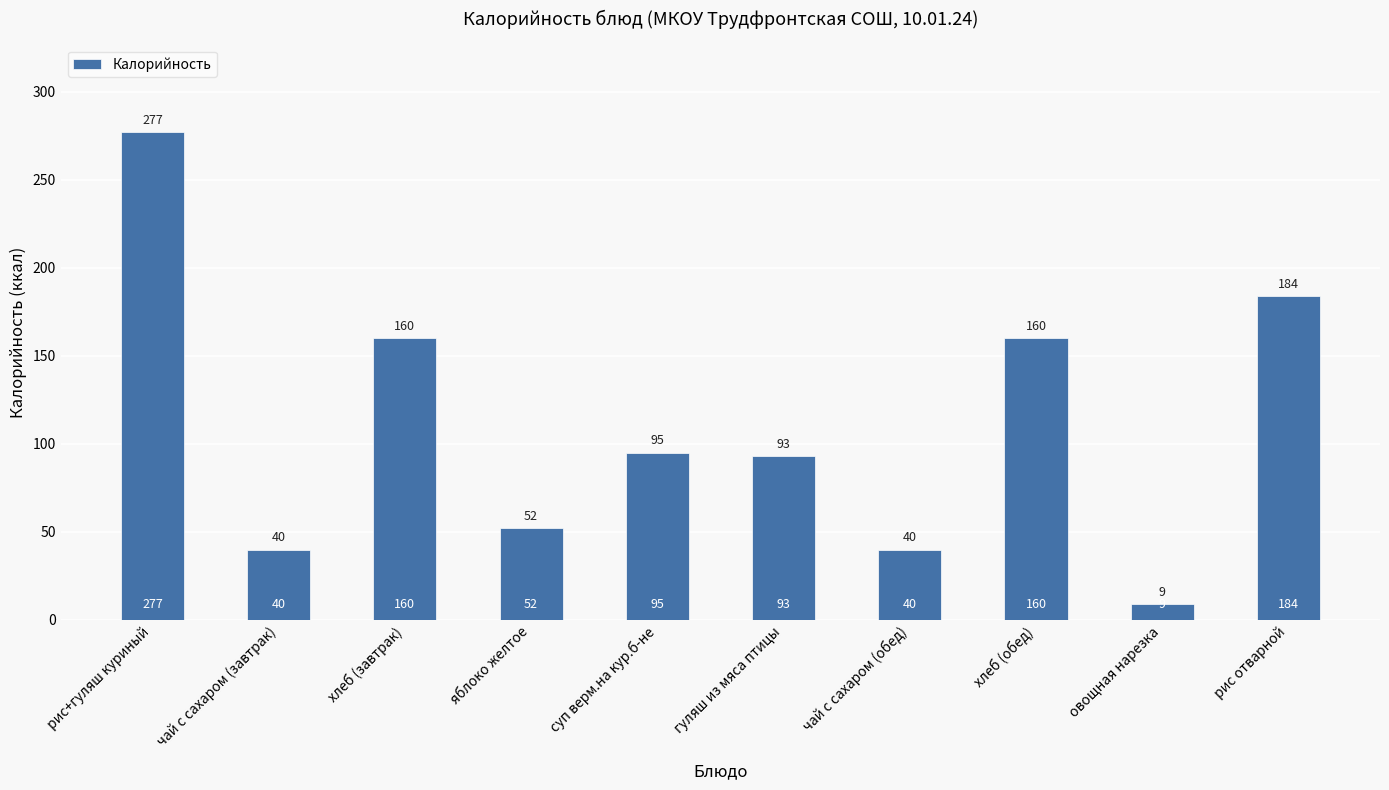

Does the chart contain any negative values?

No